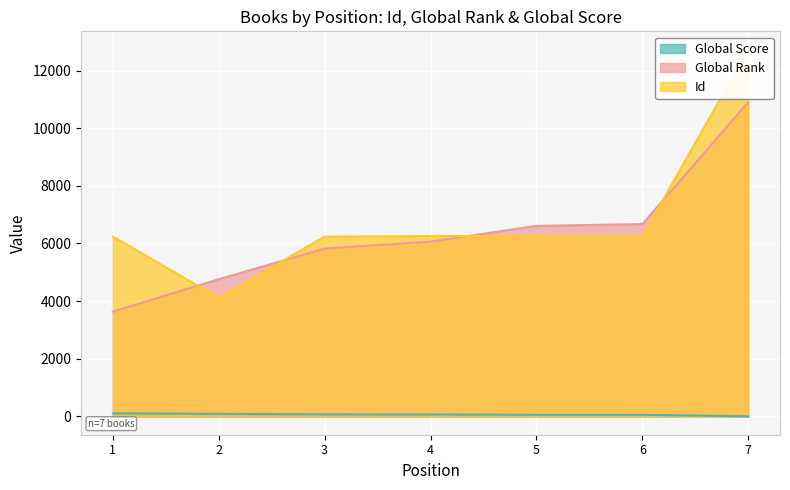

What is the difference between the highest and lowest values at 2?

4670